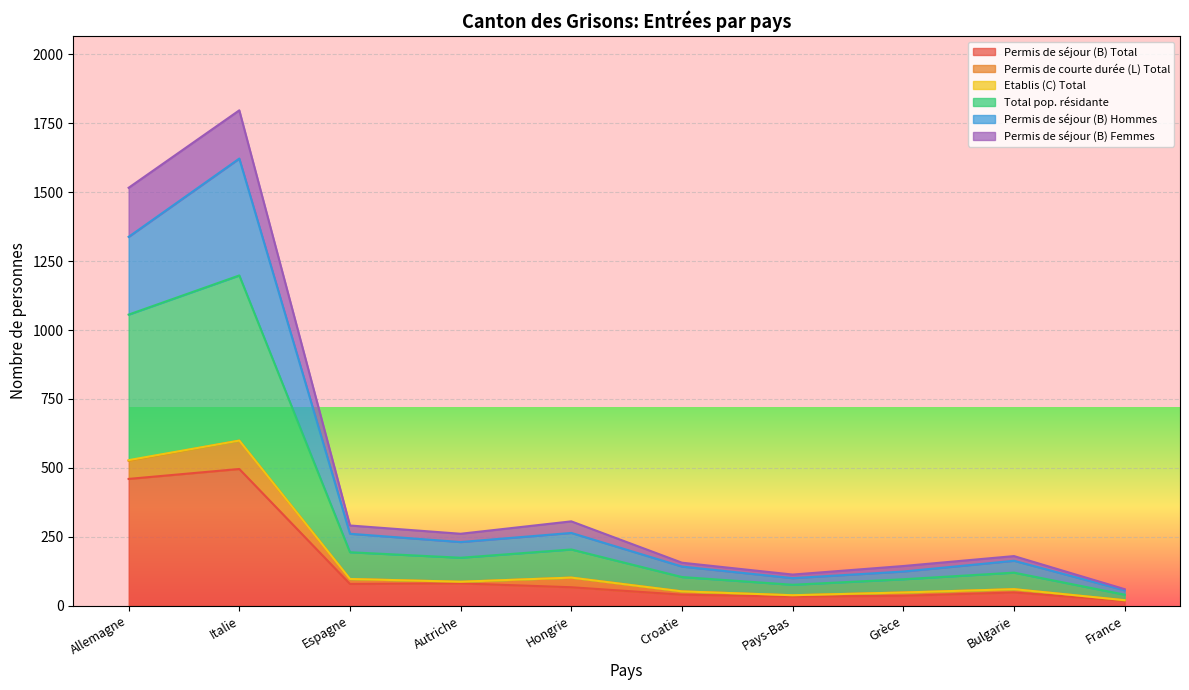

What is the label of the 5th point from the right?

Croatie